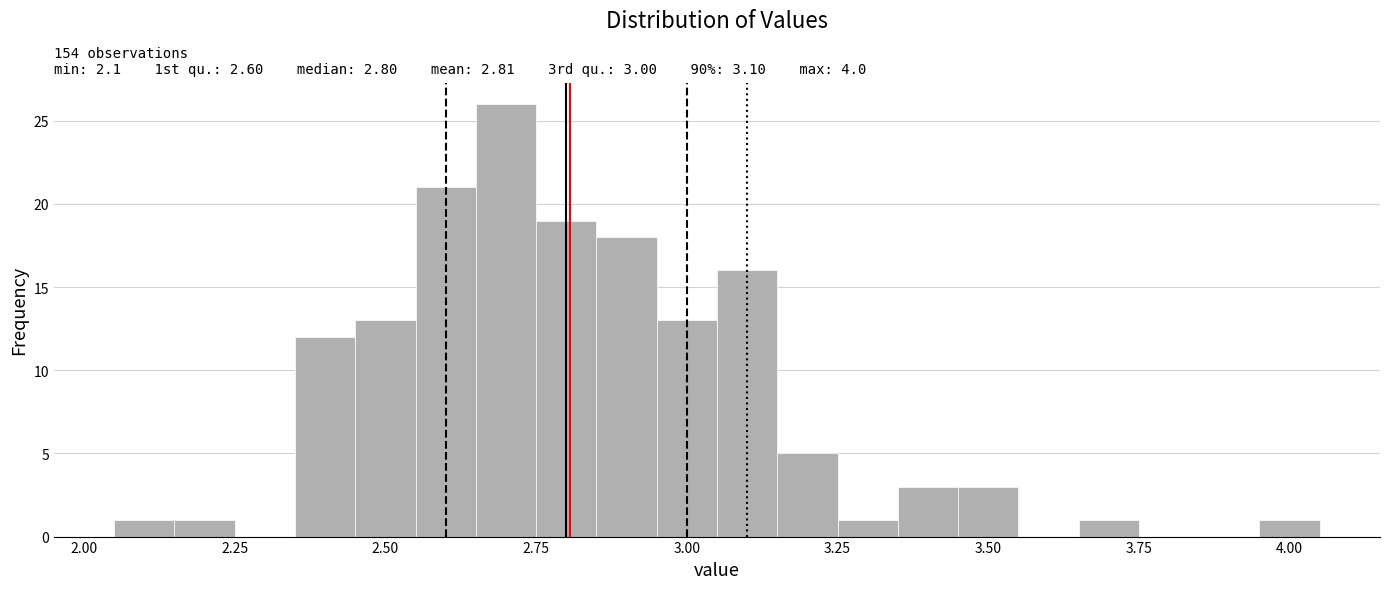

Around what value on the x-axis is the tallest bar? Give the approximate position of its centre, as read against the axis.

2.70